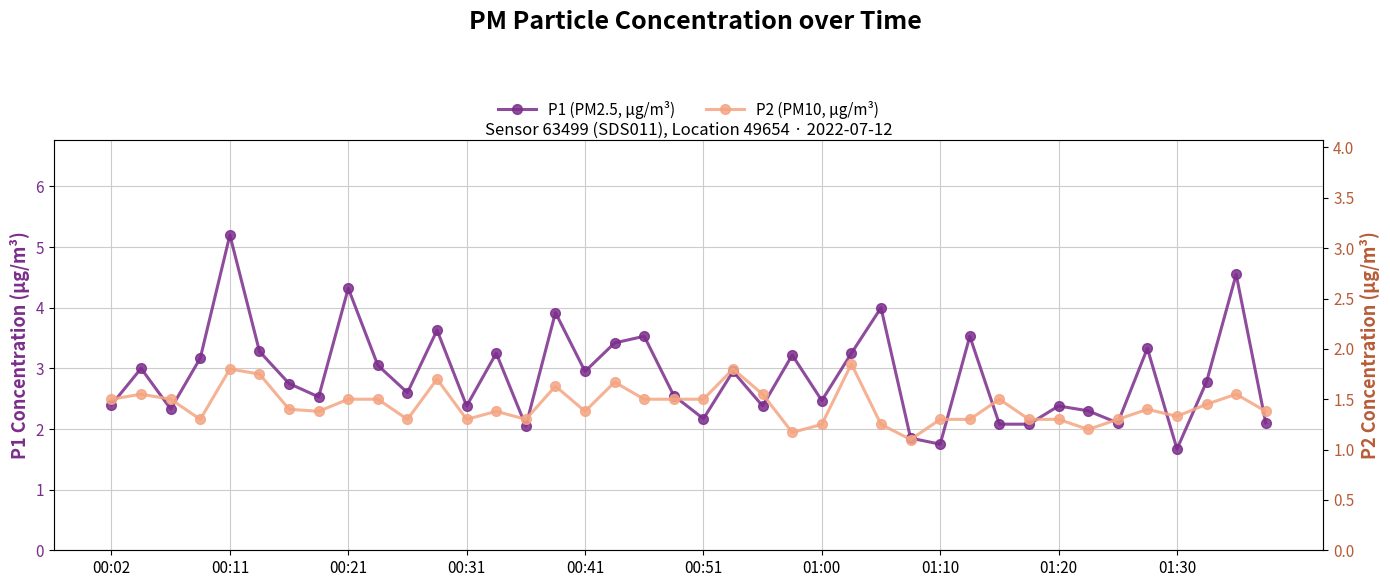

What are all the series names shown in the legend?

P1 (PM2.5, µg/m³), P2 (PM10, µg/m³)